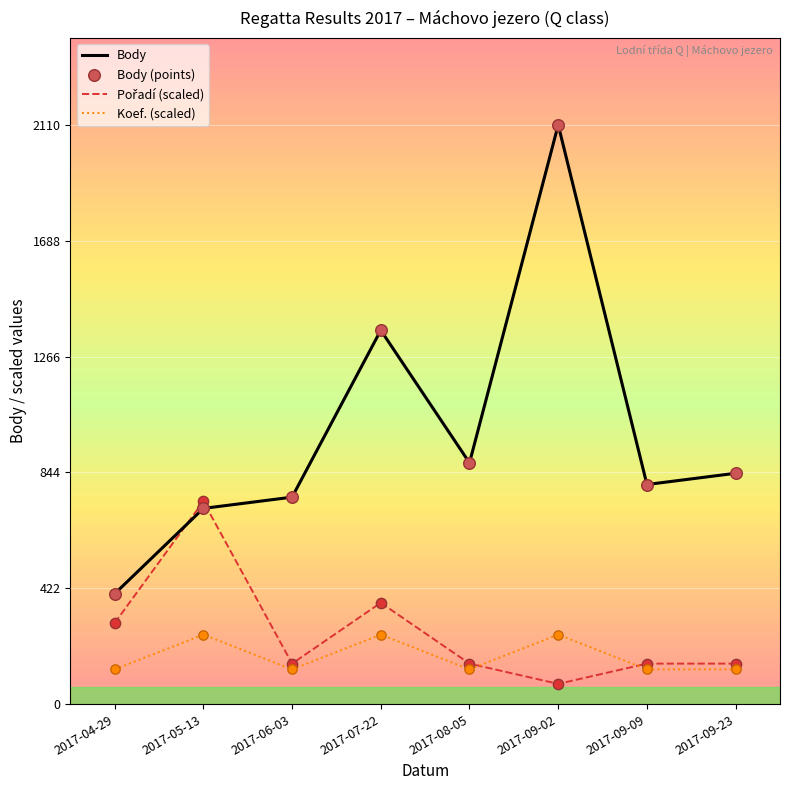

Which series has the largest range (max minus min)?

Body